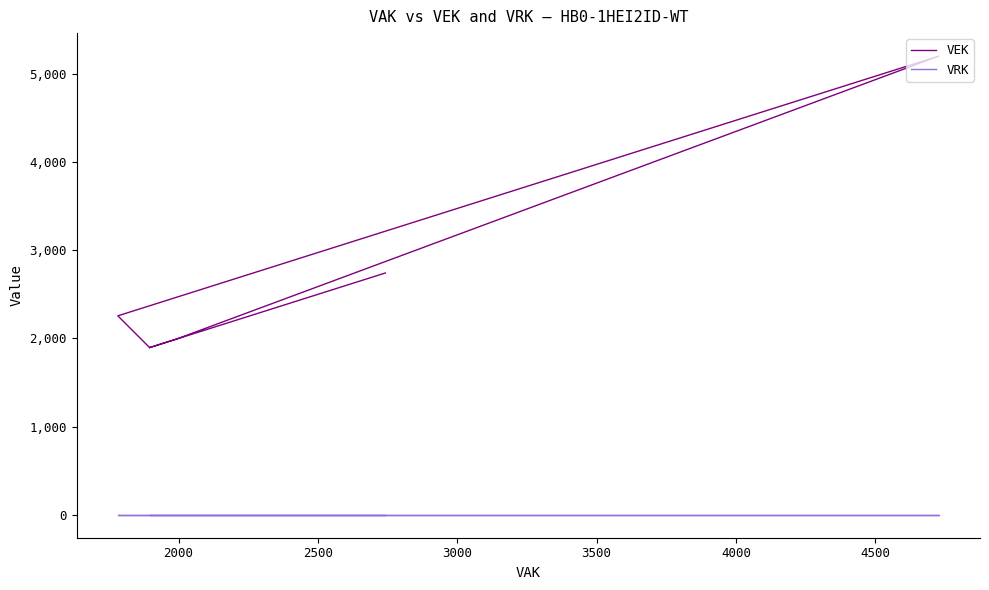

True or false: VRK and VEK cross at least once.

False